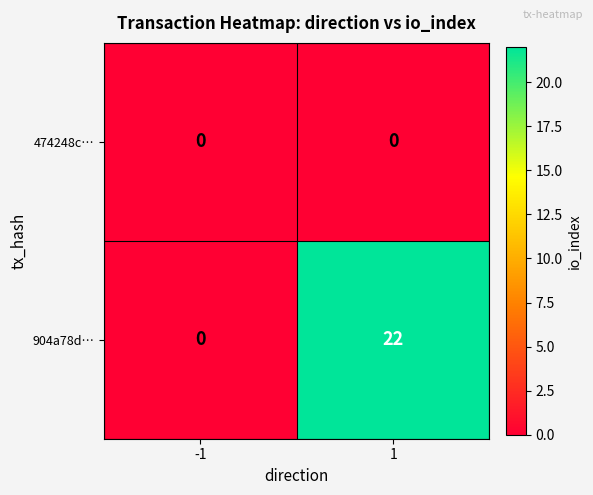

True or false: 904a78d… has a value of 22 at 1.

True